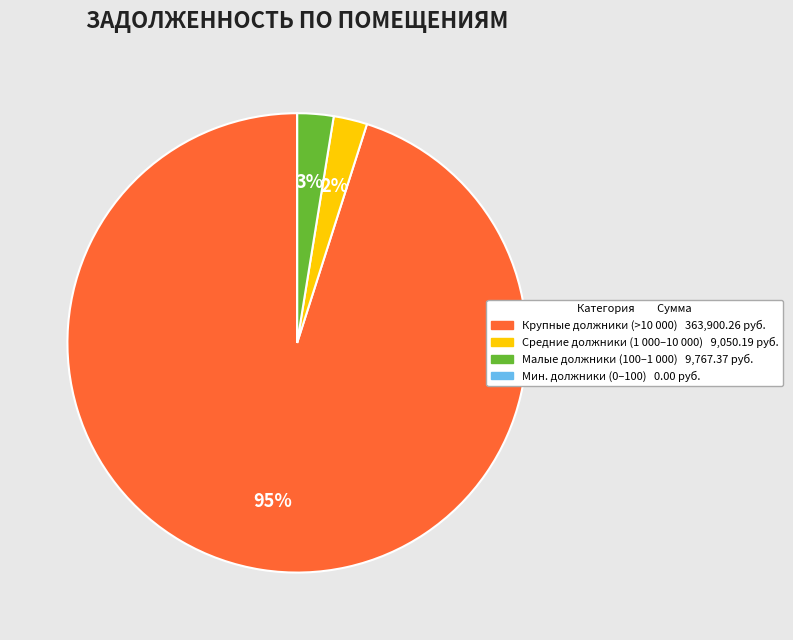

Is there any slice that represents more than half of the pie?

Yes